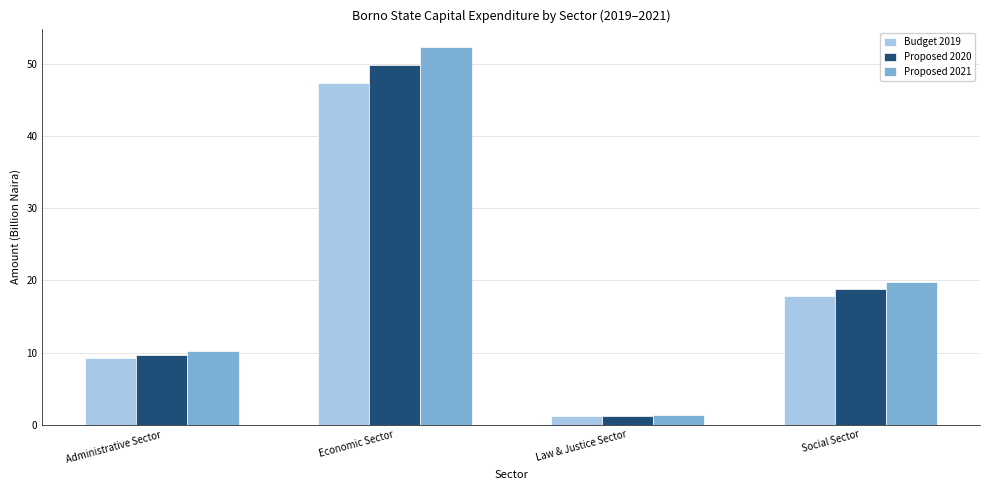

Reading left to right, extract all data points from this chart.

Budget 2019: Administrative Sector=9.2	Economic Sector=47.5	Law & Justice Sector=1.1	Social Sector=17.9
Proposed 2020: Administrative Sector=9.7	Economic Sector=49.8	Law & Justice Sector=1.2	Social Sector=18.8
Proposed 2021: Administrative Sector=10.2	Economic Sector=52.3	Law & Justice Sector=1.3	Social Sector=19.7